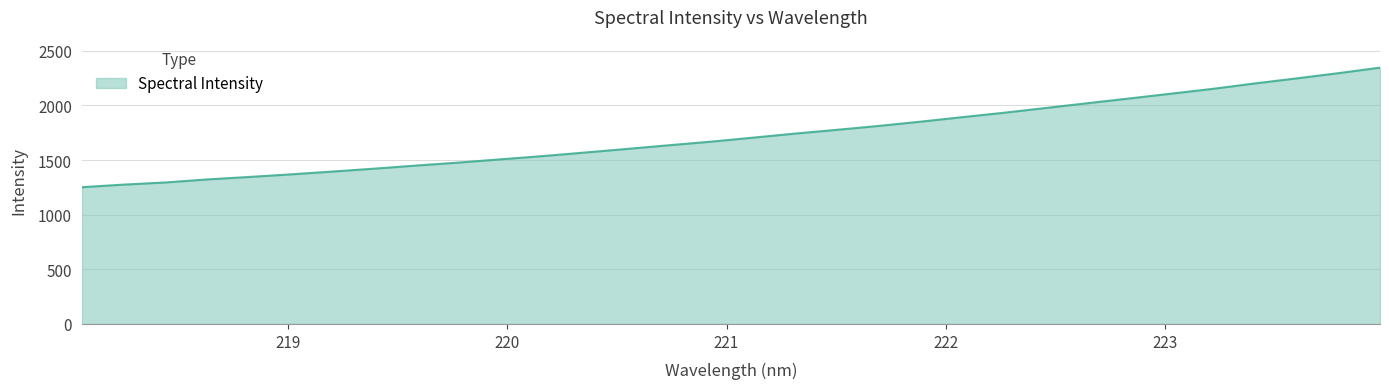

What is the minimum value shown in the chart?

1251.4